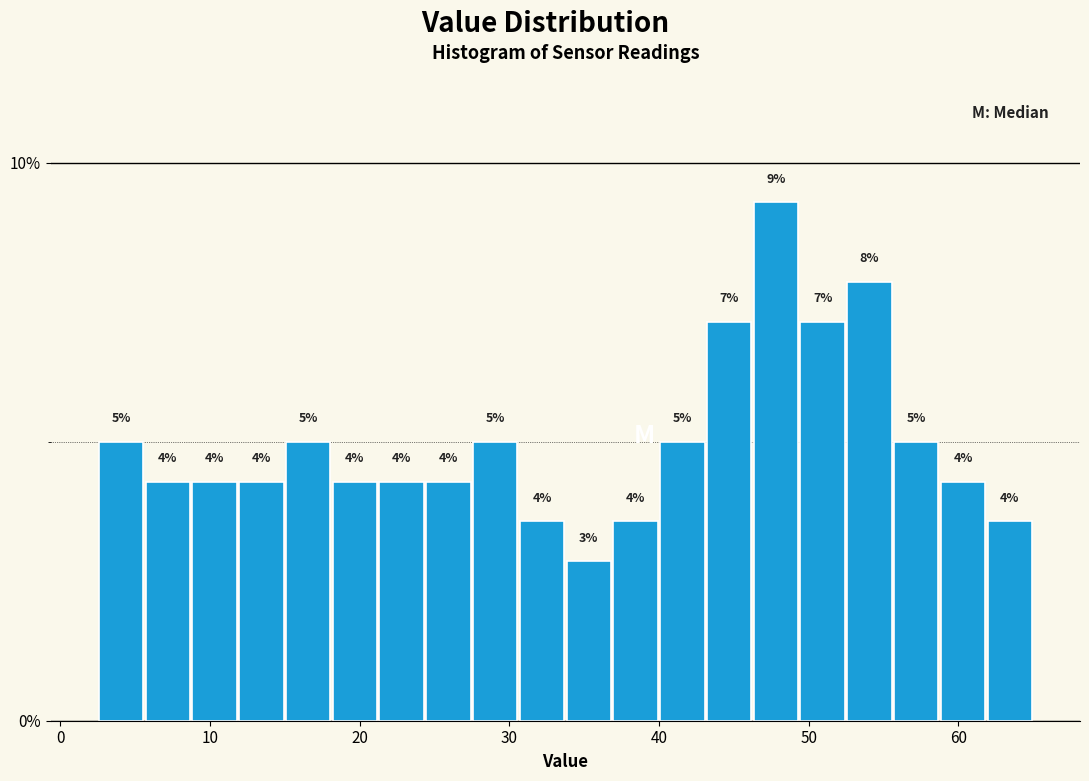

Read against the x-axis, roughly where is the centre of the tallest bar?

48